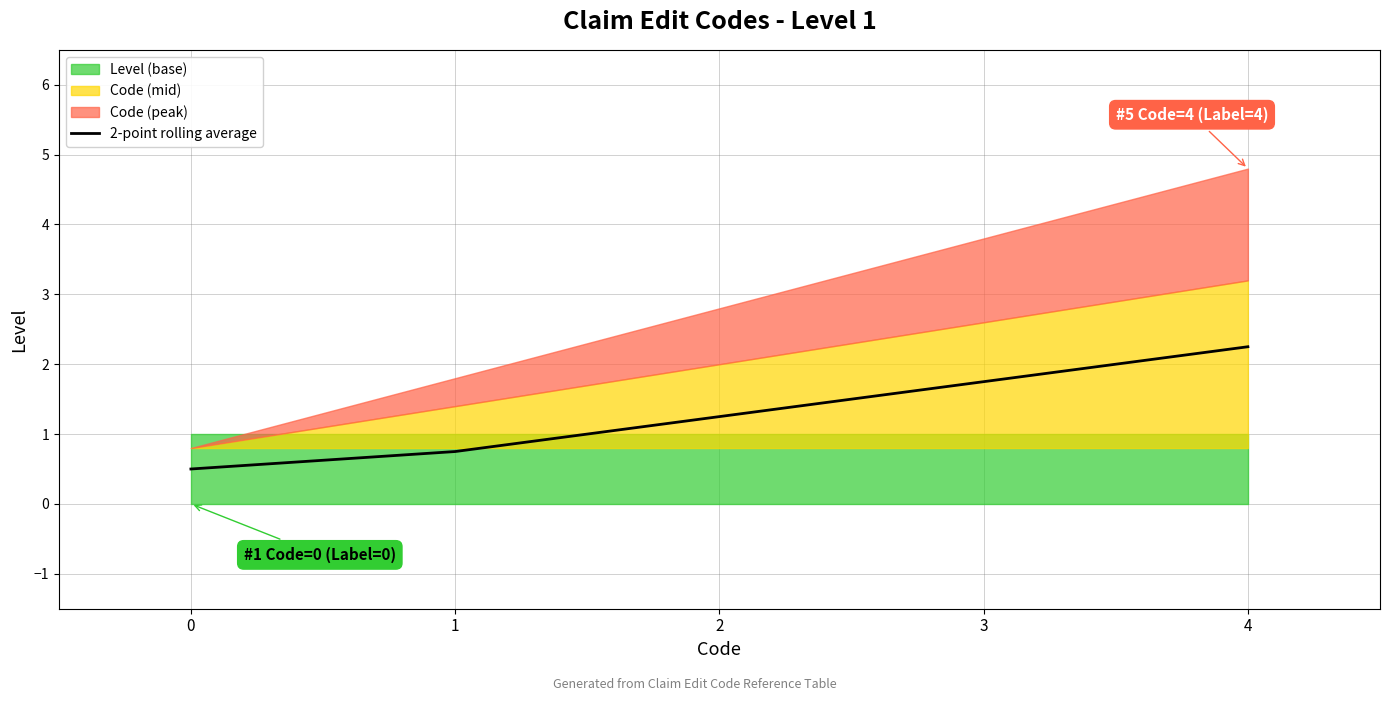

What is the ratio of the value at 0 to the value at 3?

0.3